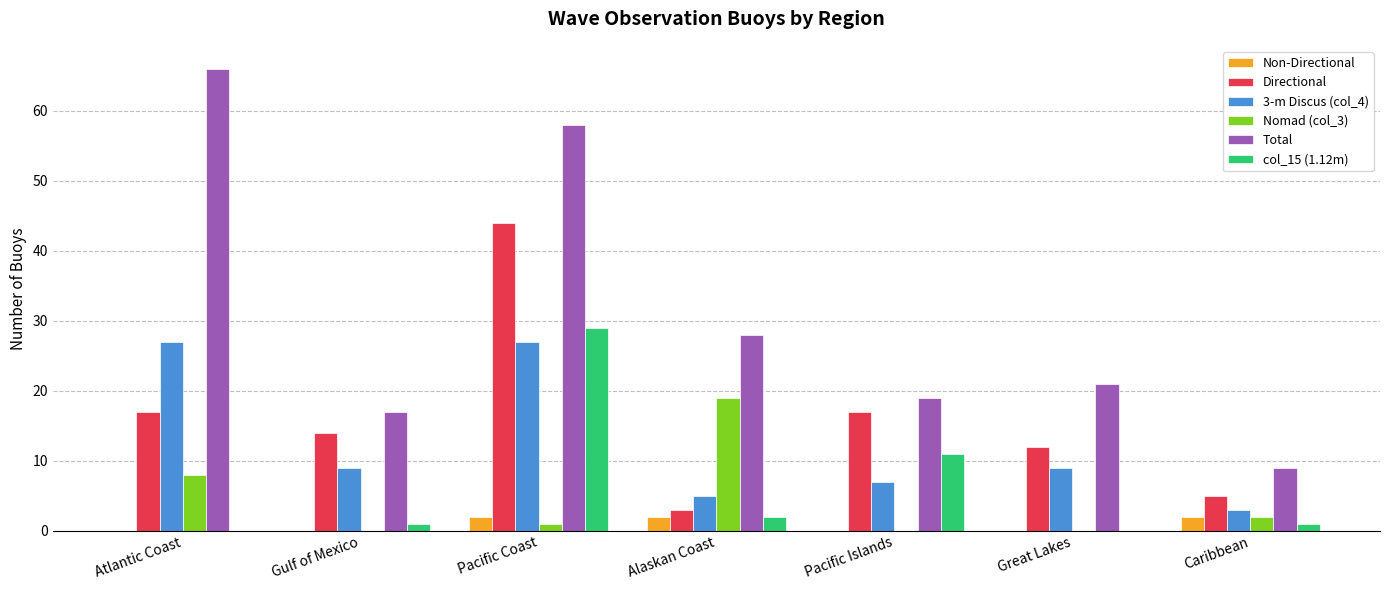

Count the number of data series in this chart.

6